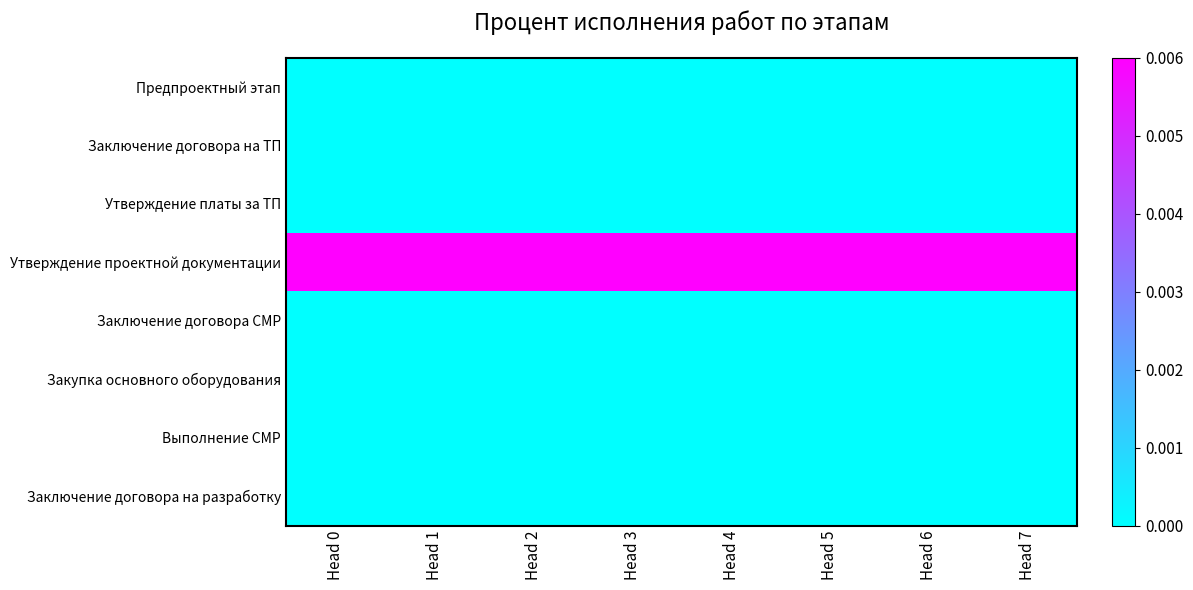

Which series has the largest range (max minus min)?

Предпроектный этап